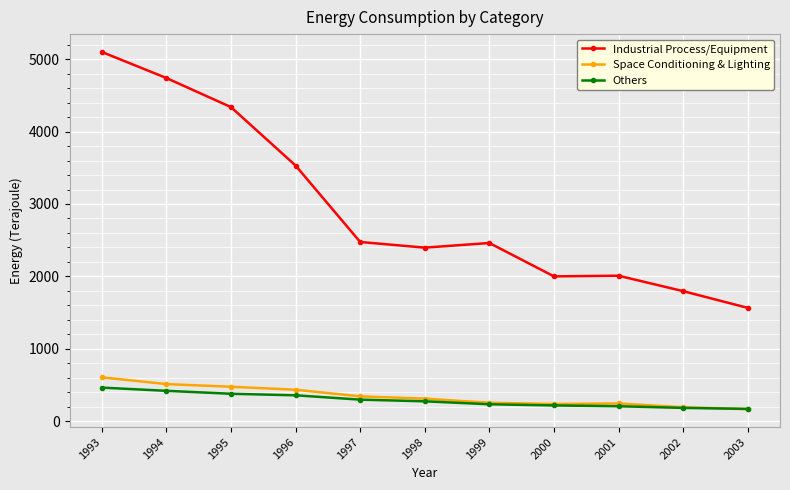

True or false: Others and Industrial Process/Equipment cross at least once.

False